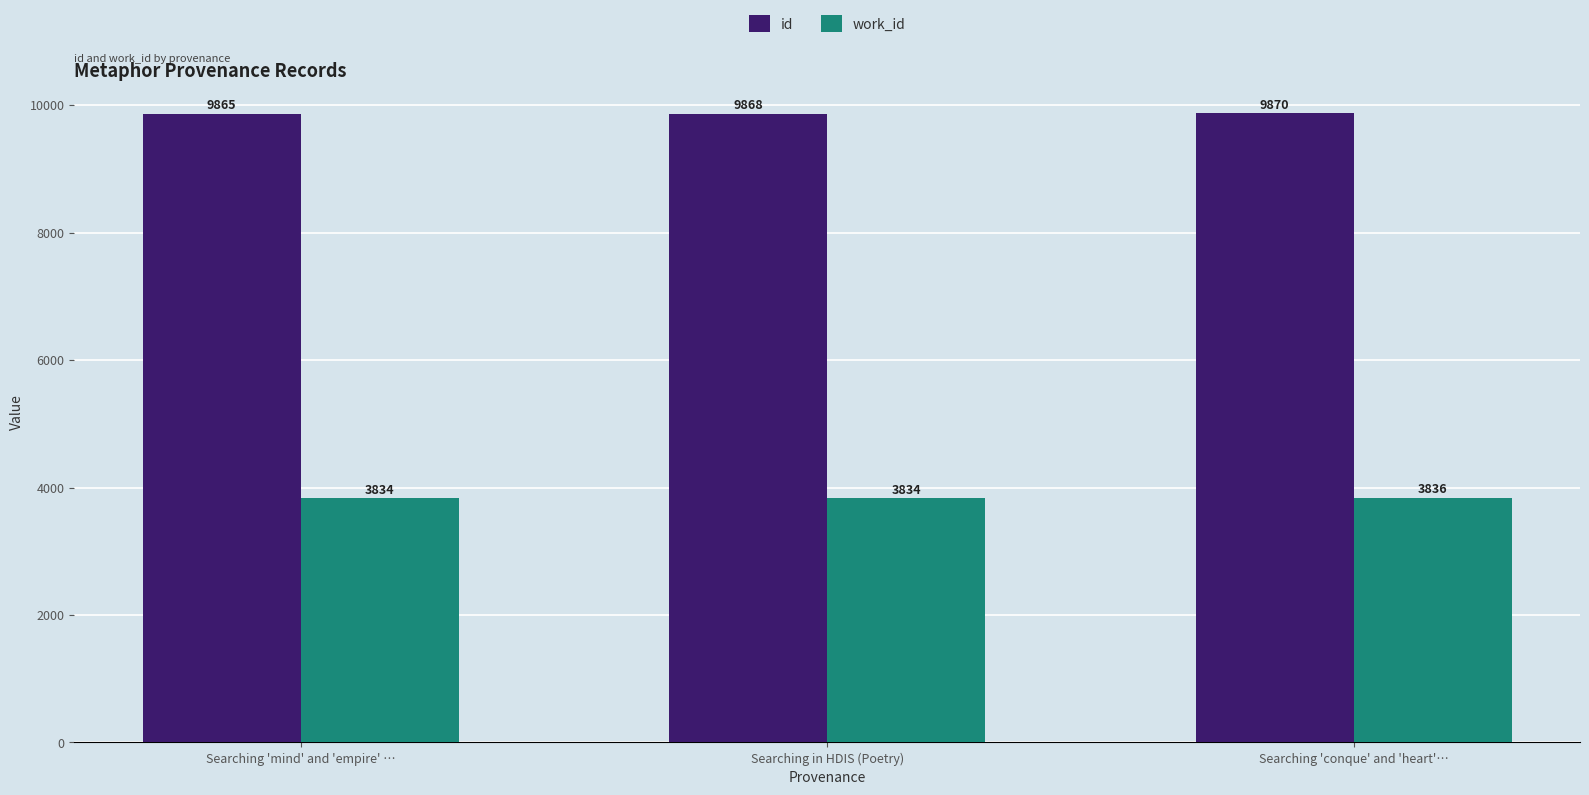

Where is id nearest to the value 9867?

Searching in HDIS (Poetry)